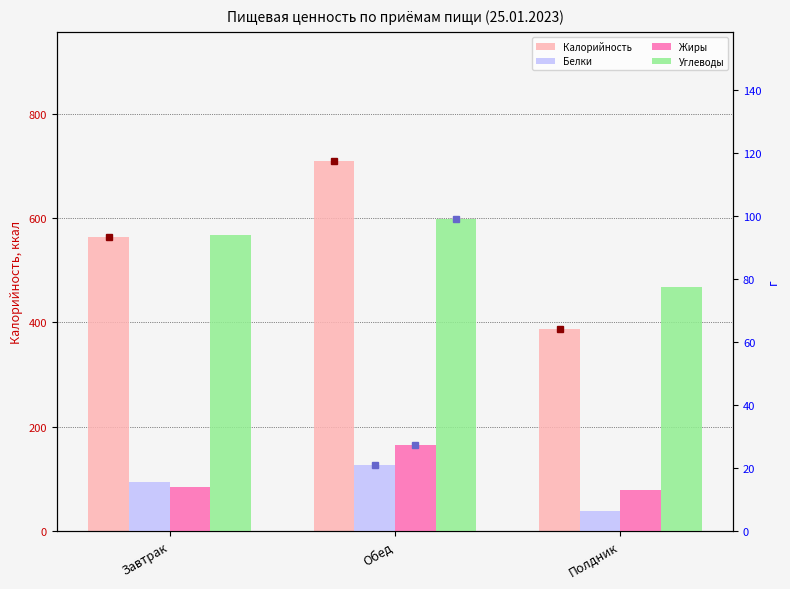

List the series in order of their peak value, highest first.

Калорийность, Углеводы, Жиры, Белки